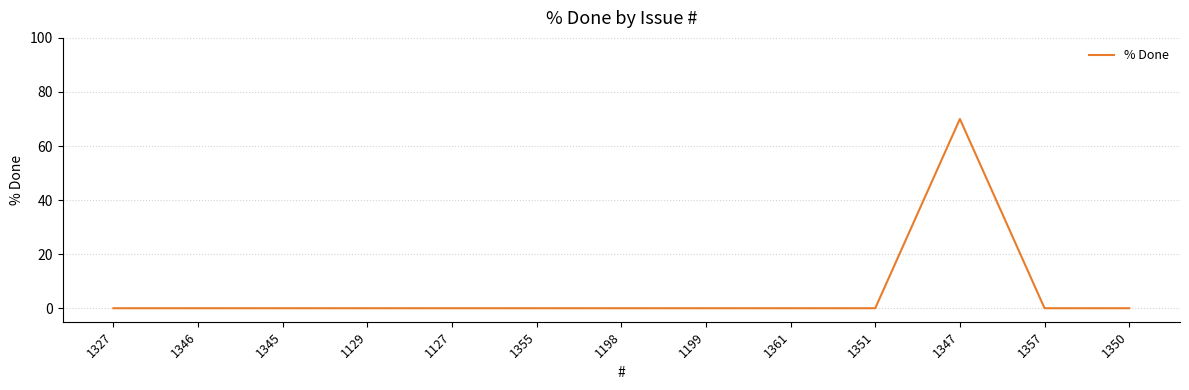

What is the maximum value shown in the chart?

70